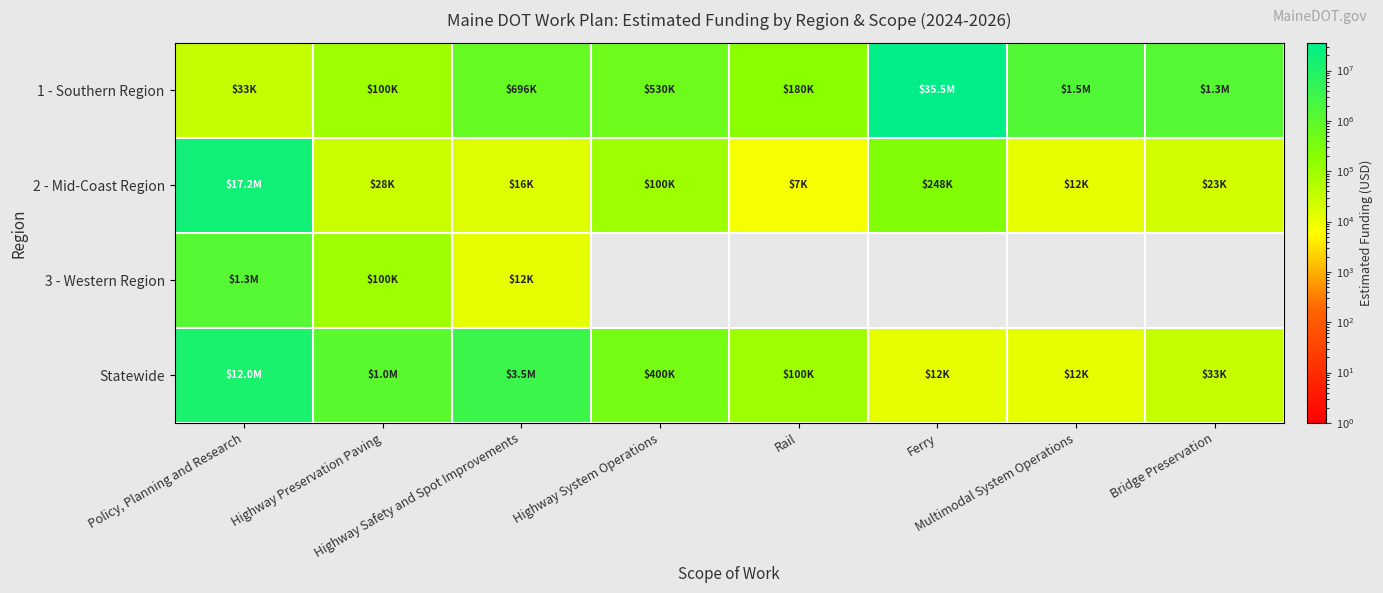

Between Policy, Planning and Research and Ferry, which series saw the biggest shift?

1 - Southern Region